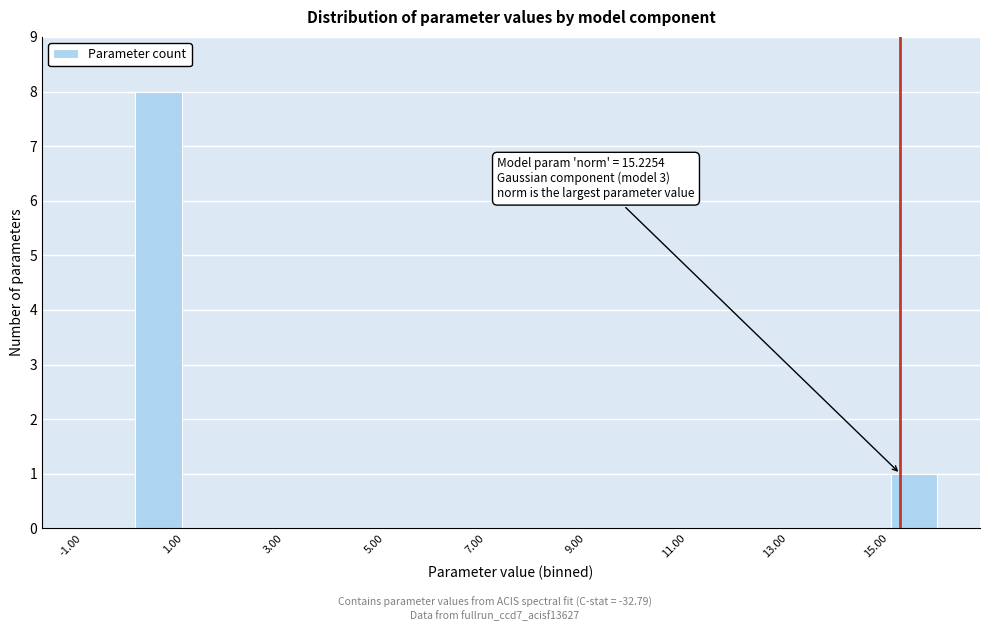

Which range on the x-axis has the tallest bar?

0 to 1